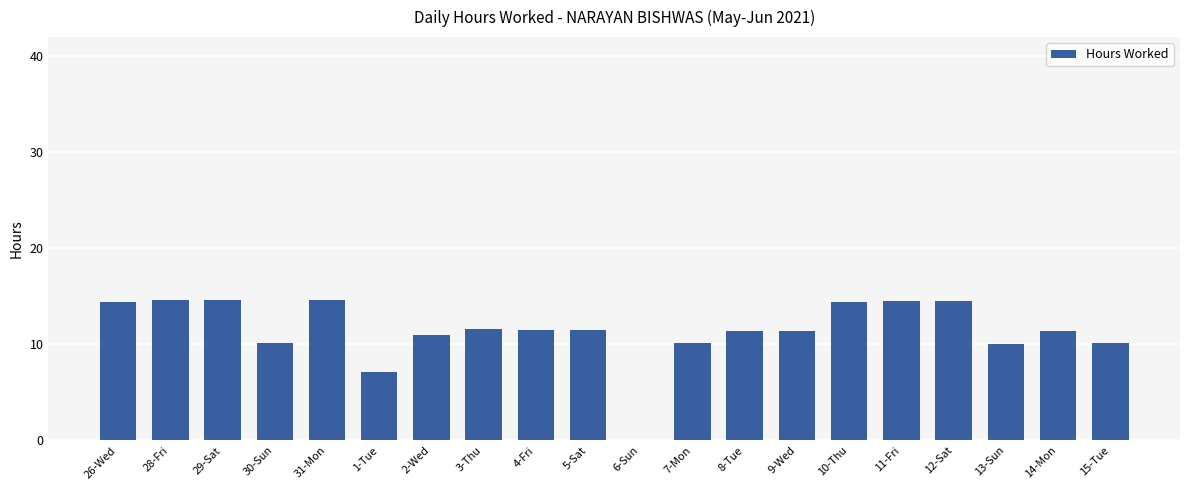

Are the bars horizontal?

No